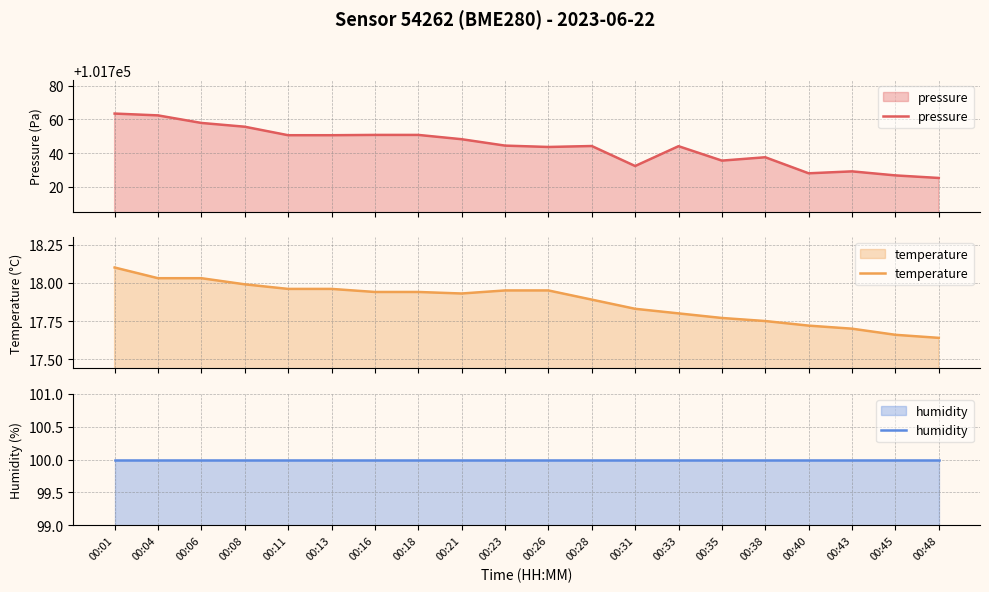

List the labels in order of humidity value, smallest first.

00:01, 00:04, 00:06, 00:08, 00:11, 00:13, 00:16, 00:18, 00:21, 00:23, 00:26, 00:28, 00:31, 00:33, 00:35, 00:38, 00:40, 00:43, 00:45, 00:48